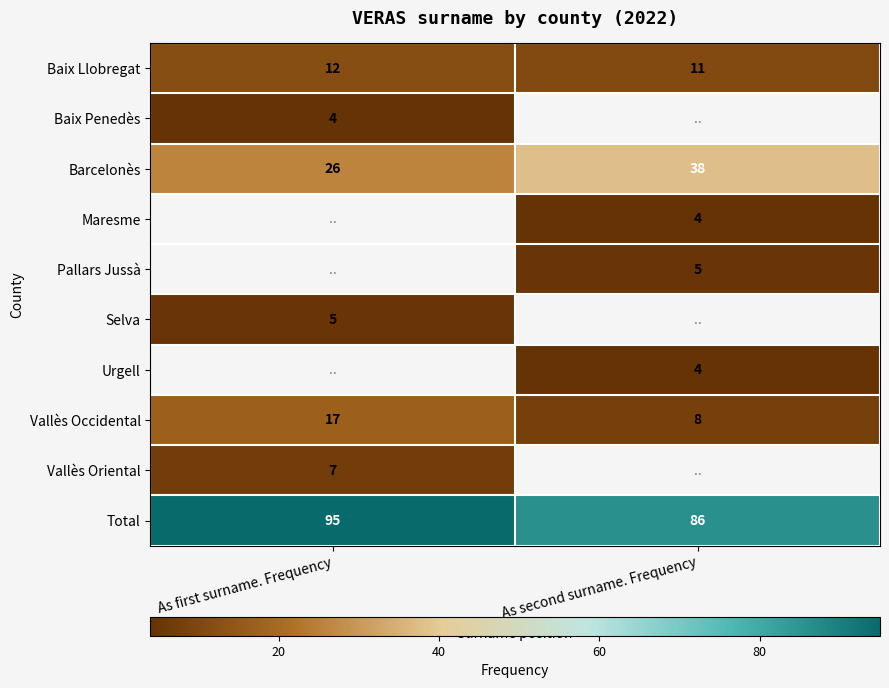

The value of Barcelonès at As second surname. Frequency is 17.4. True or false?

False